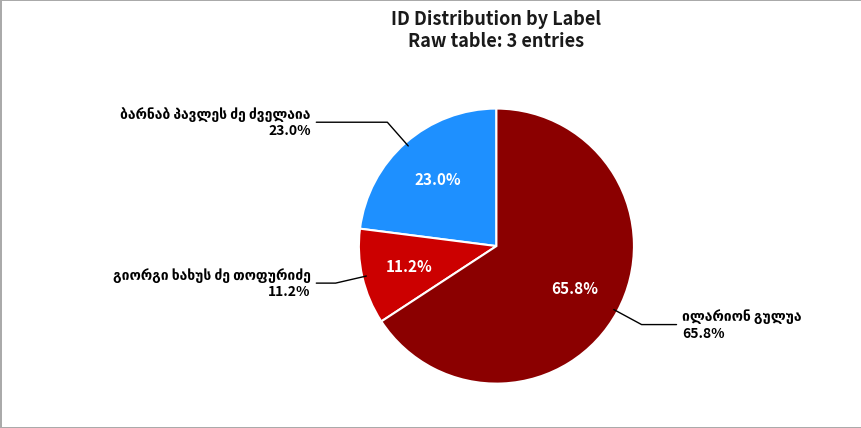

Is the sum of ბარნაბ პავლეს ძე ძველაია and ილარიონ გულუა greater than half?

Yes